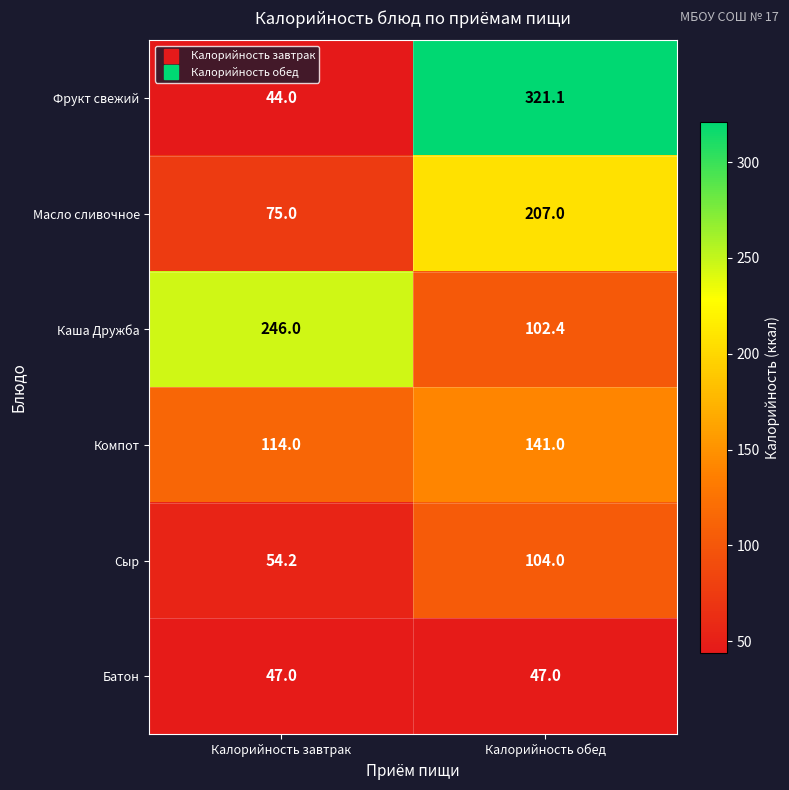

Where is Фрукт свежий nearest to the value 182?

Калорийность завтрак